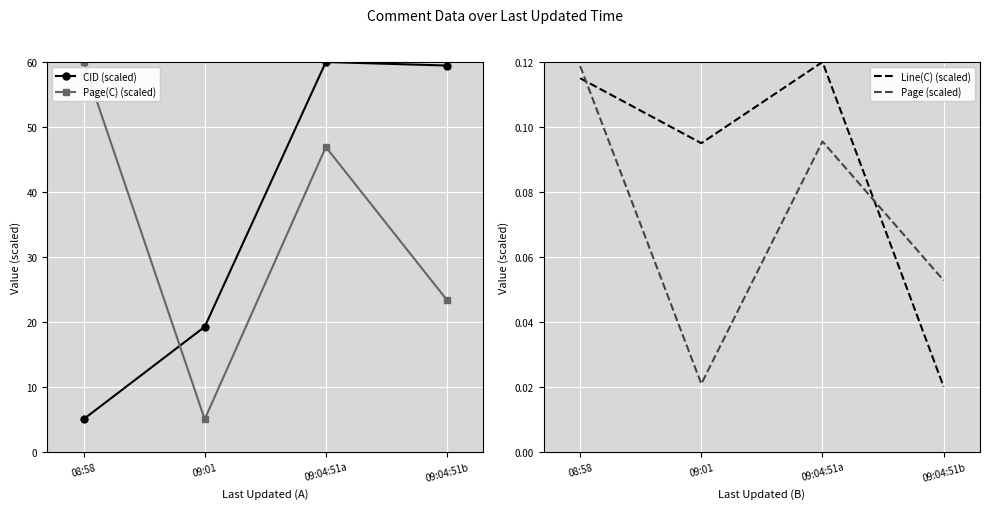

Reading right to left, what are all the values shown in this chart?

CID (scaled): 09:04:51b=59.5	09:04:51a=60.0	09:01=19.2	08:58=5.0
Page(C) (scaled): 09:04:51b=23.3	09:04:51a=46.9	09:01=5.0	08:58=60.0
Line(C) (scaled): 09:04:51b=0.0	09:04:51a=0.1	09:01=0.1	08:58=0.1
Page (scaled): 09:04:51b=0.1	09:04:51a=0.1	09:01=0.0	08:58=0.1